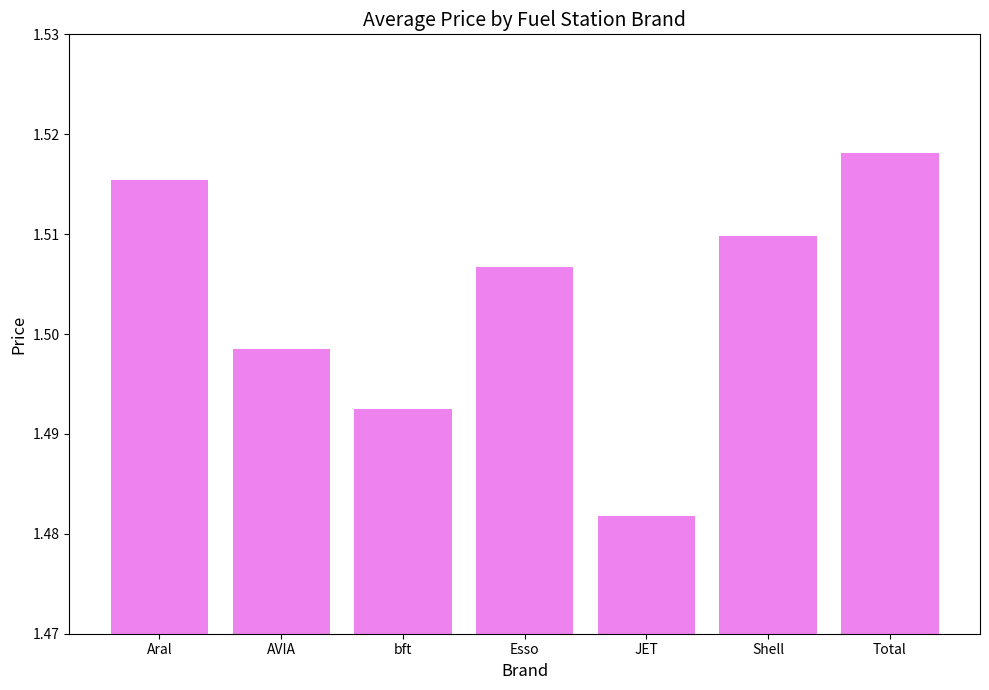

Rank the categories by value from highest to lowest.

Total, Aral, Shell, Esso, AVIA, bft, JET